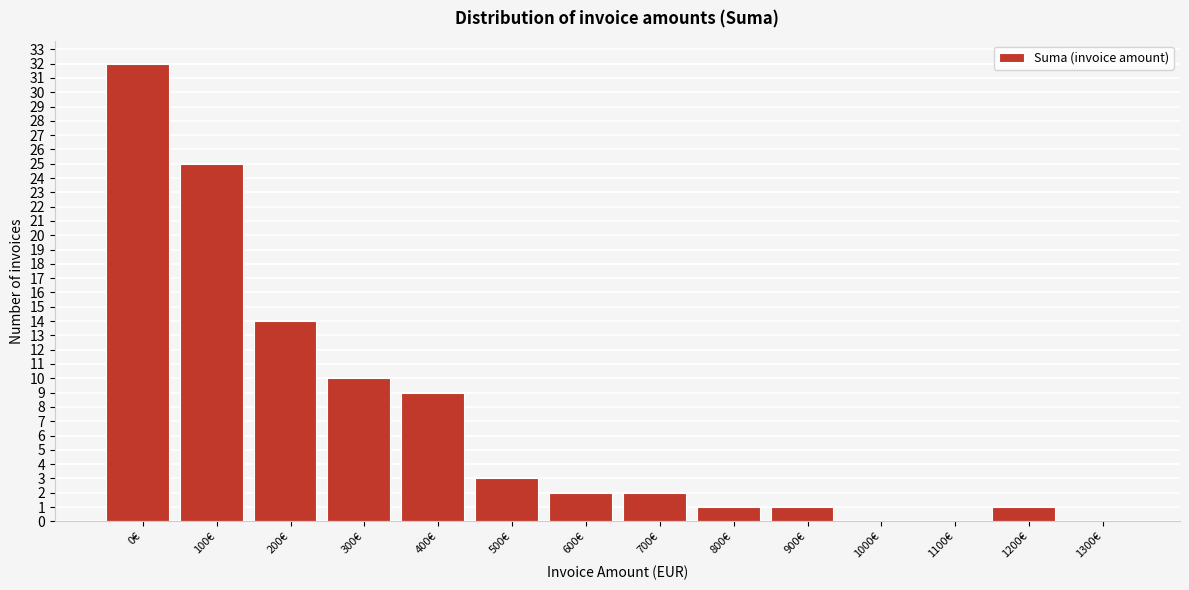

Reading left to right, list all the values displayed in this chart.

0€=32	100€=25	200€=14	300€=10	400€=9	500€=3	600€=2	700€=2	800€=1	900€=1	1000€=0	1100€=0	1200€=1	1300€=0